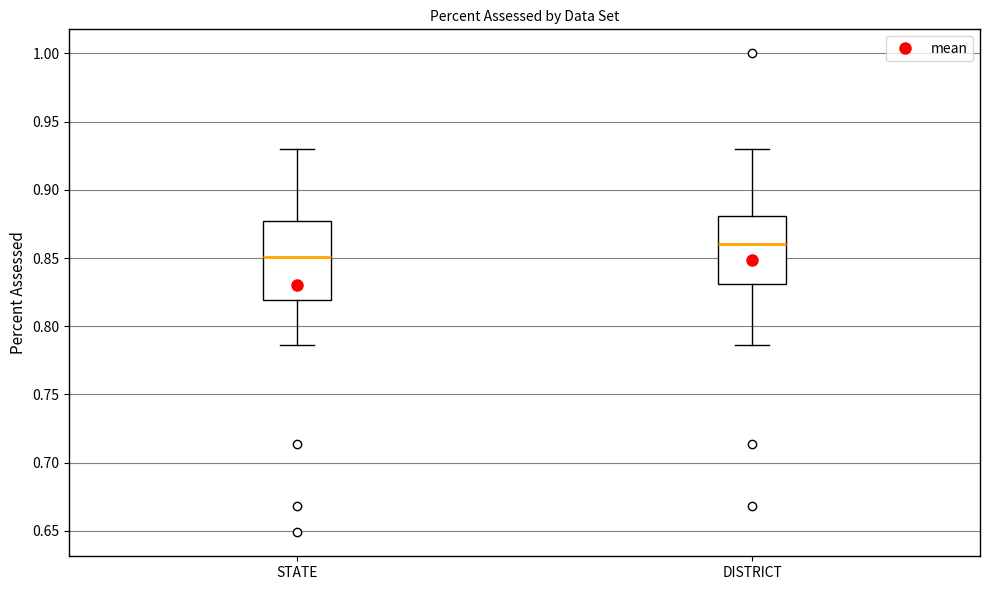

Which box is the tallest, from its lower edge to its upper edge?

STATE